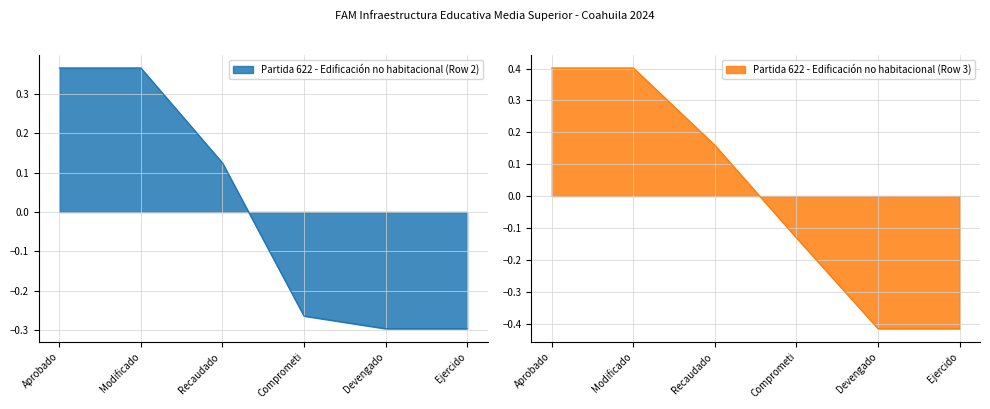

The Partida 622 - Edificación no habitacional (Row 2) series shows -0.1 at Ejercido. True or false?

False